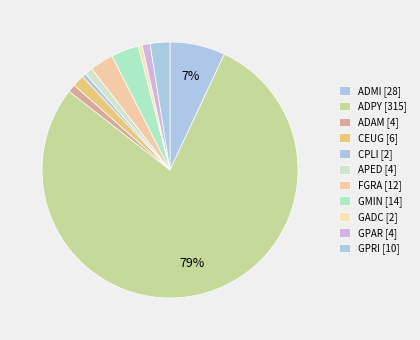

Count the number of slices in the pie.

11